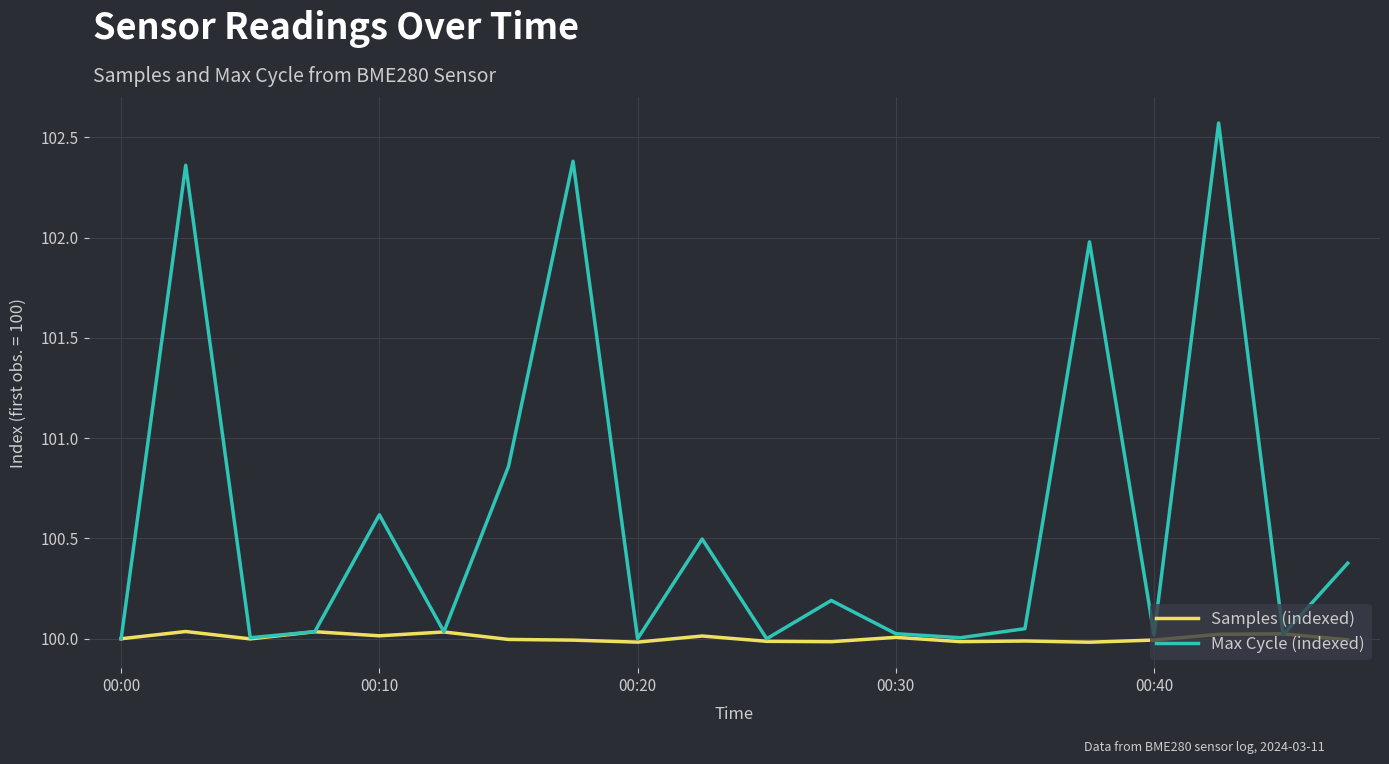

List the series in order of their peak value, lowest first.

Samples (indexed), Max Cycle (indexed)